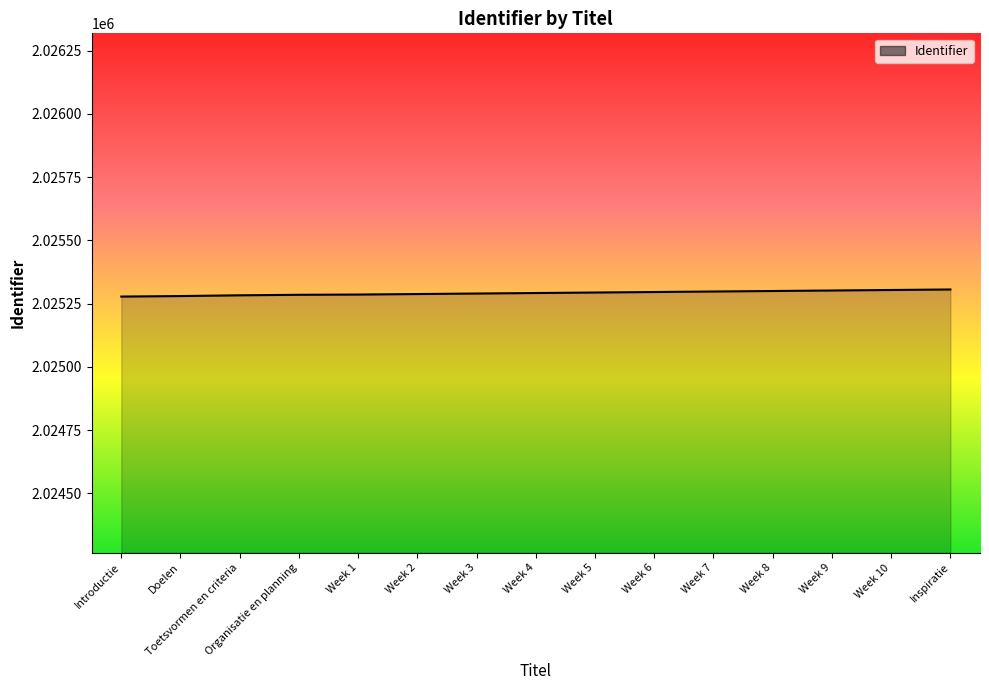

What is the ratio of the value at Doelen to the value at Introductie?

1.0